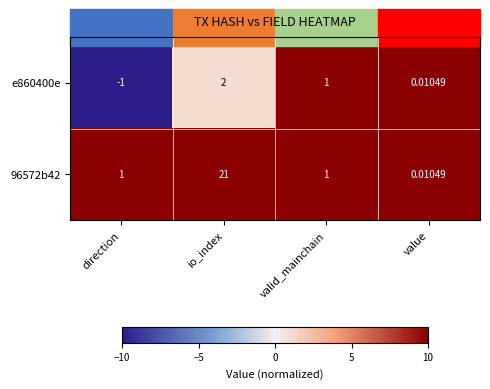

At which category is the sum across all series the highest?

io_index